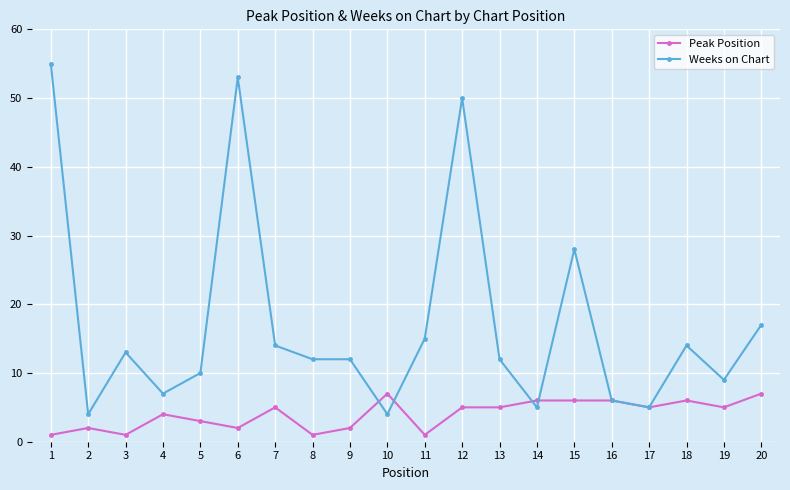

Which series has the widest spread of values?

Weeks on Chart